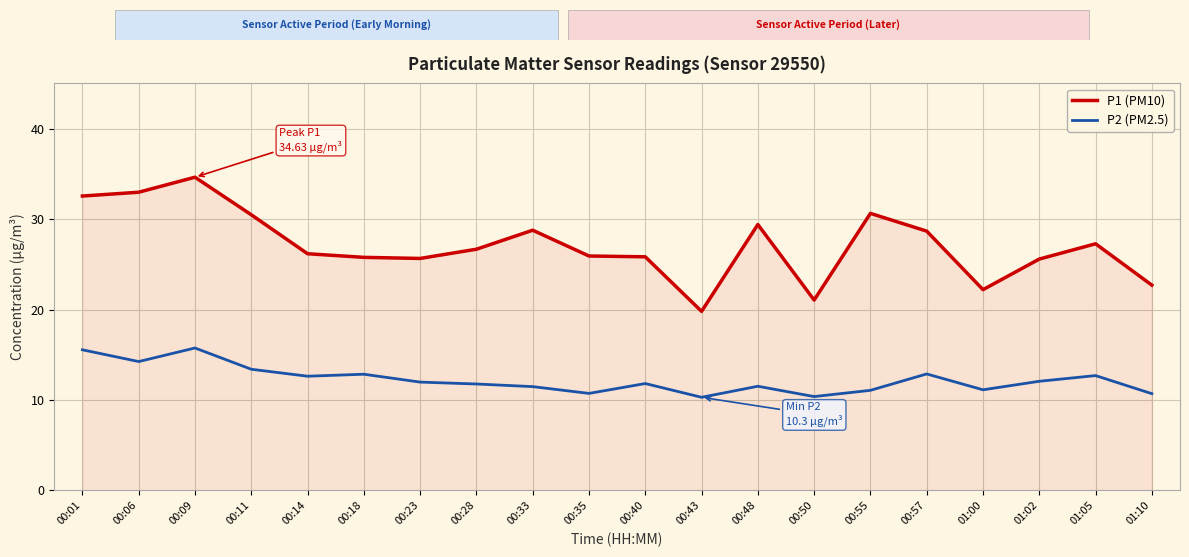

Rank the series by their maximum value, from highest to lowest.

P1 (PM10), P2 (PM2.5)